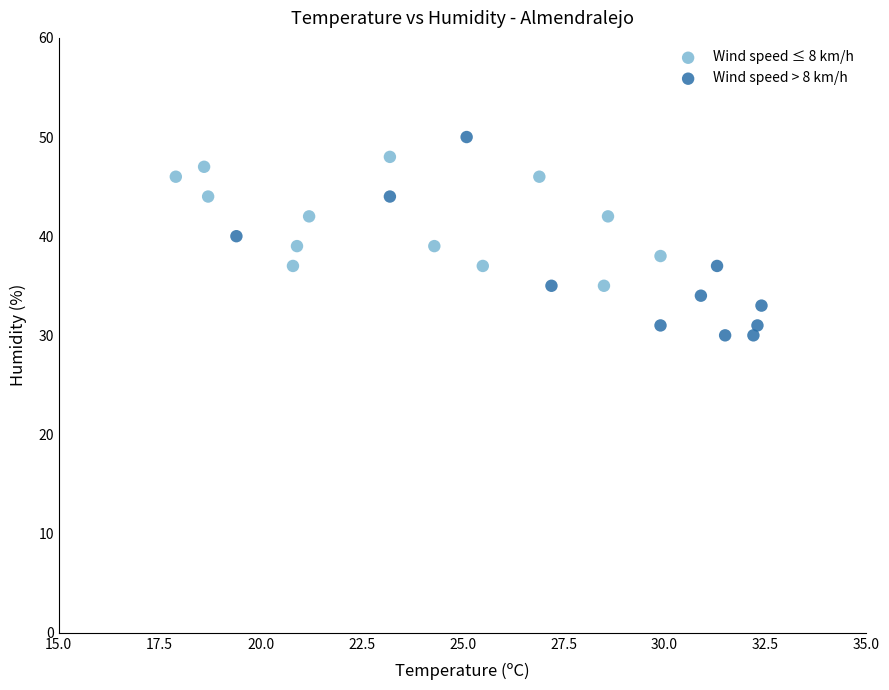

Which series contains the lowest Y value?

Wind speed > 8 km/h